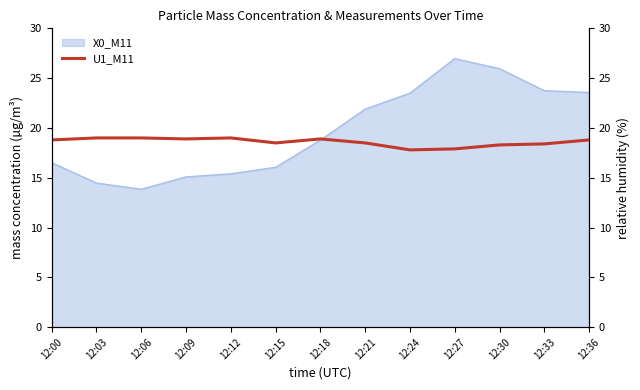

Count the number of values greater than 18.

11